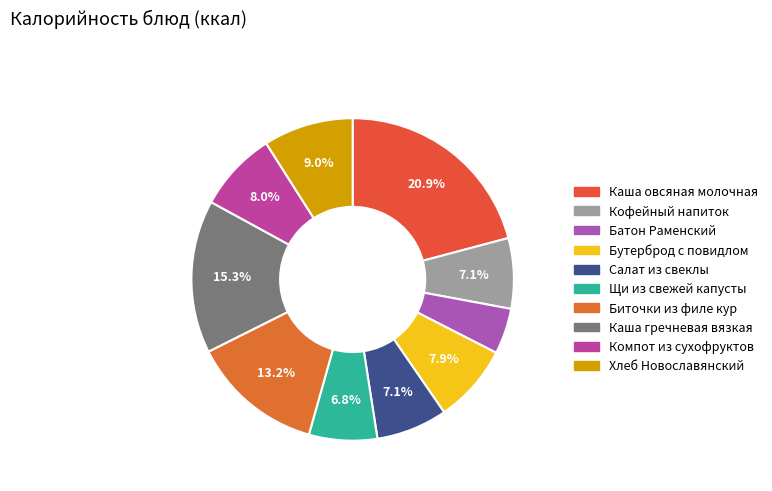

How much of the chart is everything except Щи из свежей капусты?

93.2%